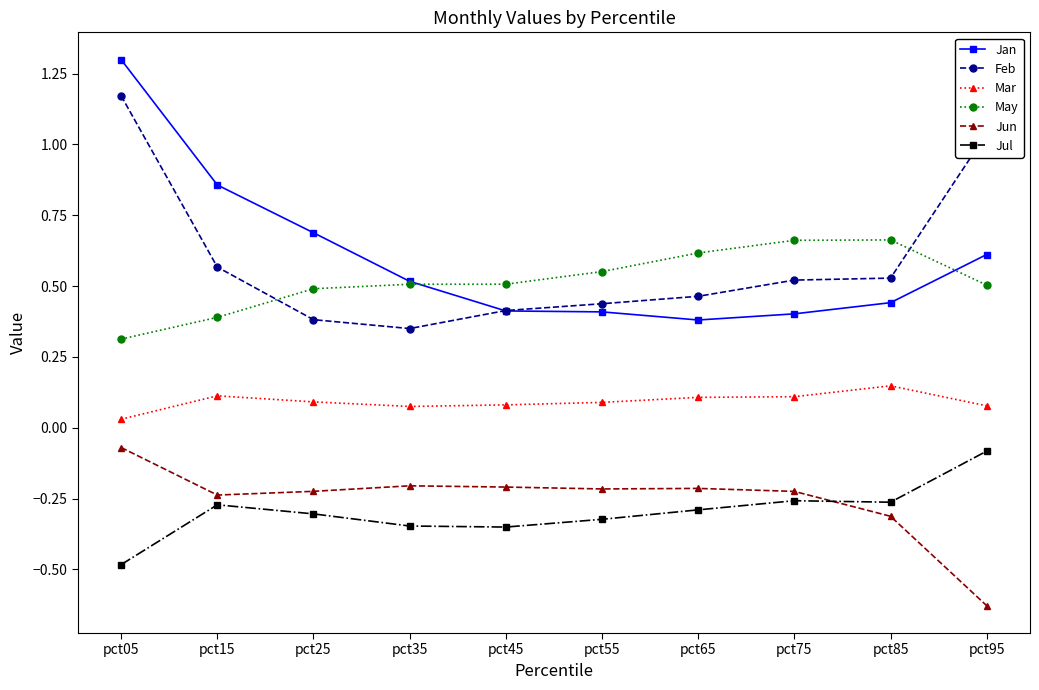

True or false: May has more than 2 interior local peaks.

False